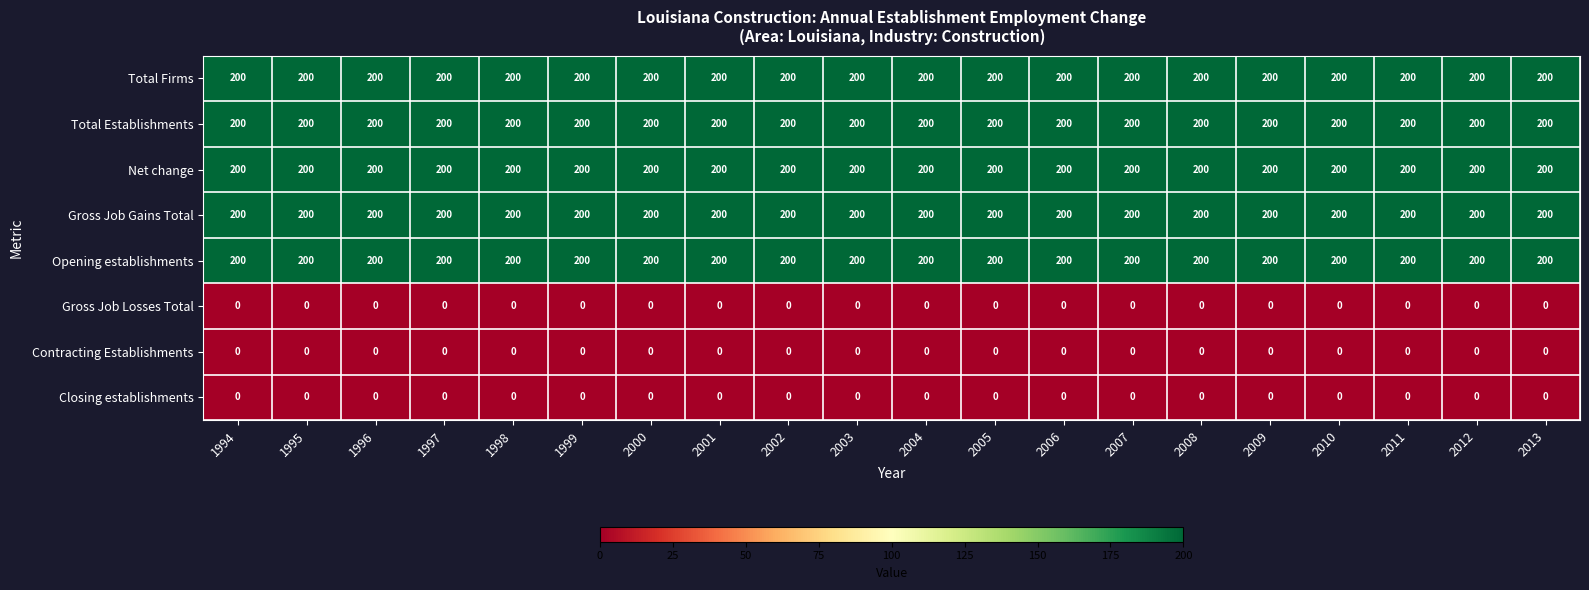

What is the lowest value of the Opening establishments series?

200